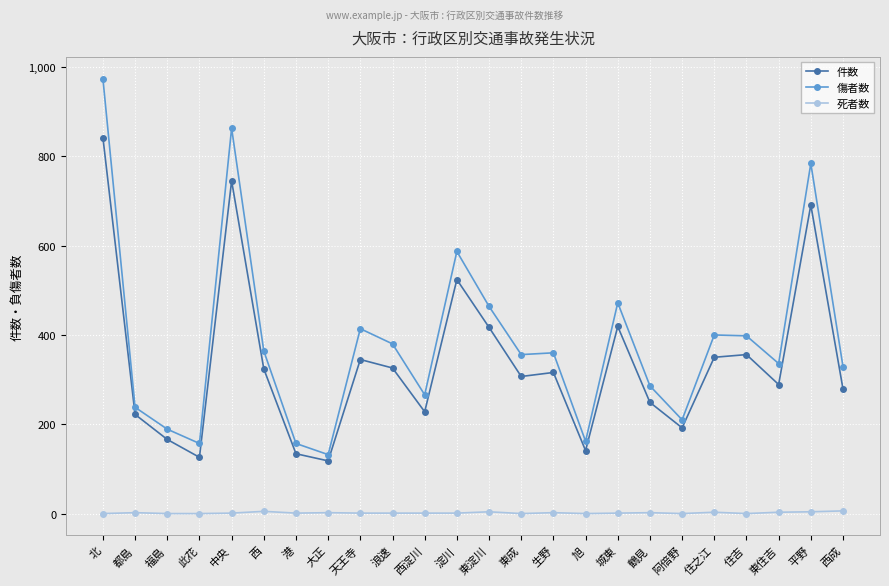

What is the total value across all series at 西淀川?

495